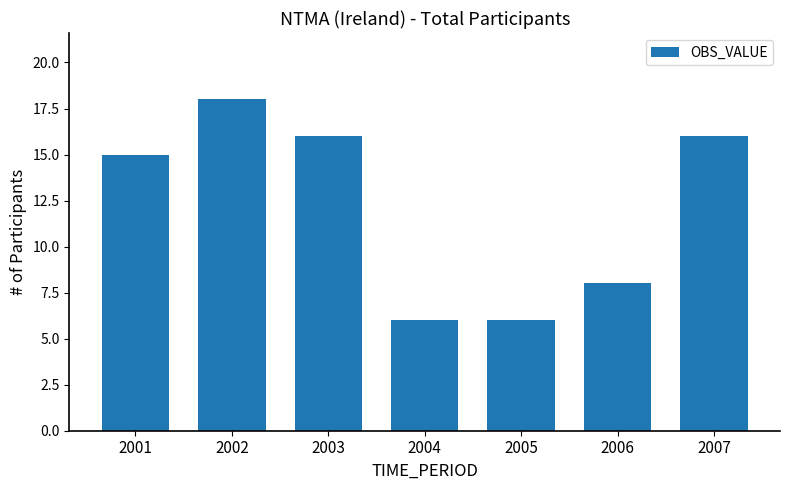

Read the value at 2006.

8